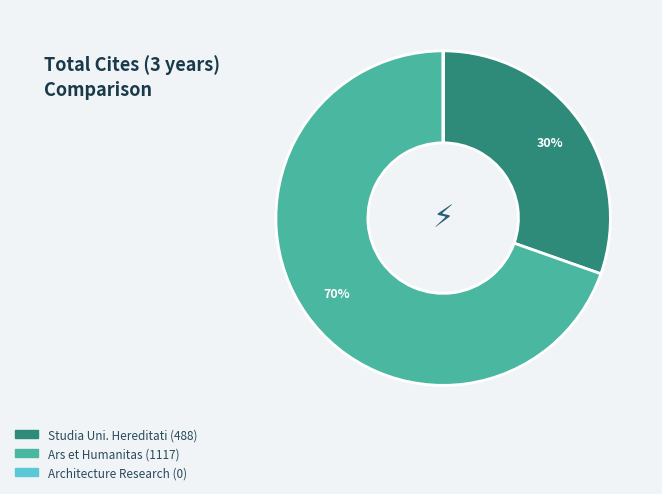

Is it true that Studia Uni. Hereditati (488) is 30% of the pie?

True